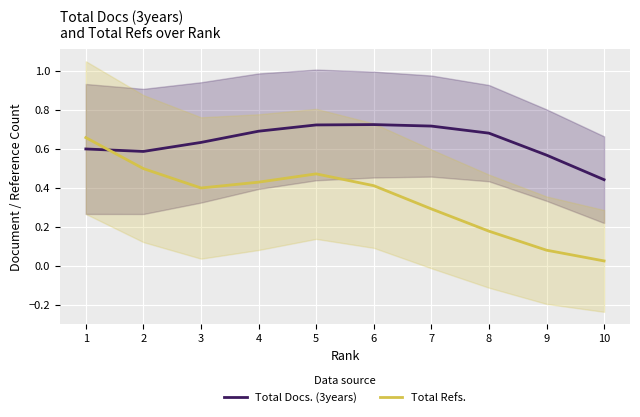

At 10, list the series in order from largest to smallest.

Total Docs. (3years), Total Refs.